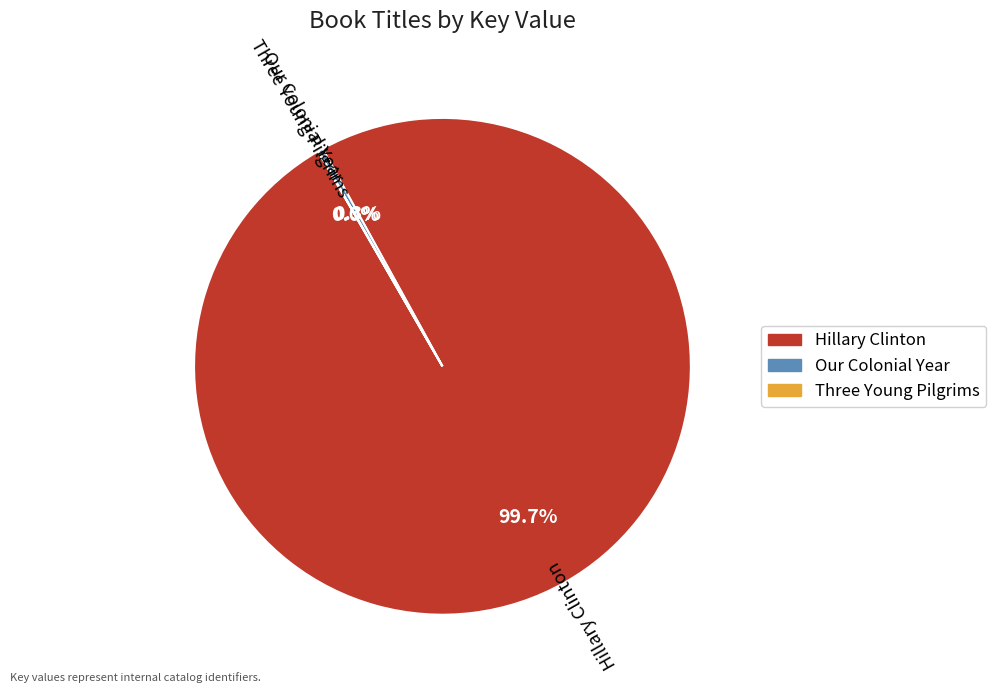

What is the largest slice in the pie chart?

Hillary Clinton